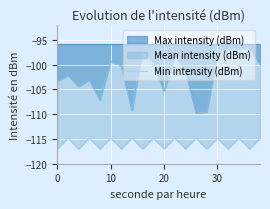

The value of Max intensity (dBm) at 10 is -142.9. True or false?

False